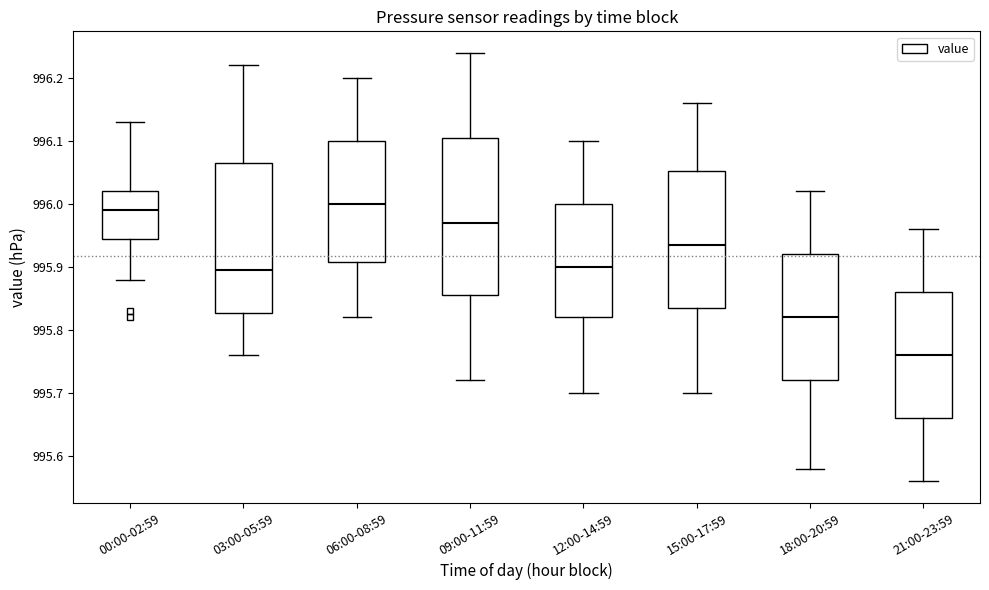

Which box's median line is the lowest?

21:00-23:59